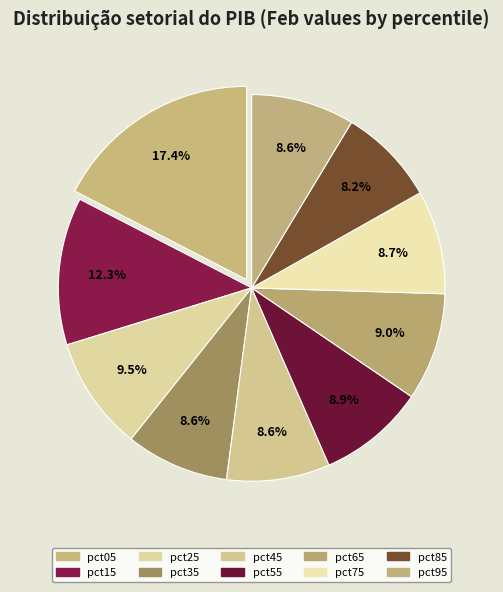

What percentage is the pct15 slice, to the nearest percent?

12%